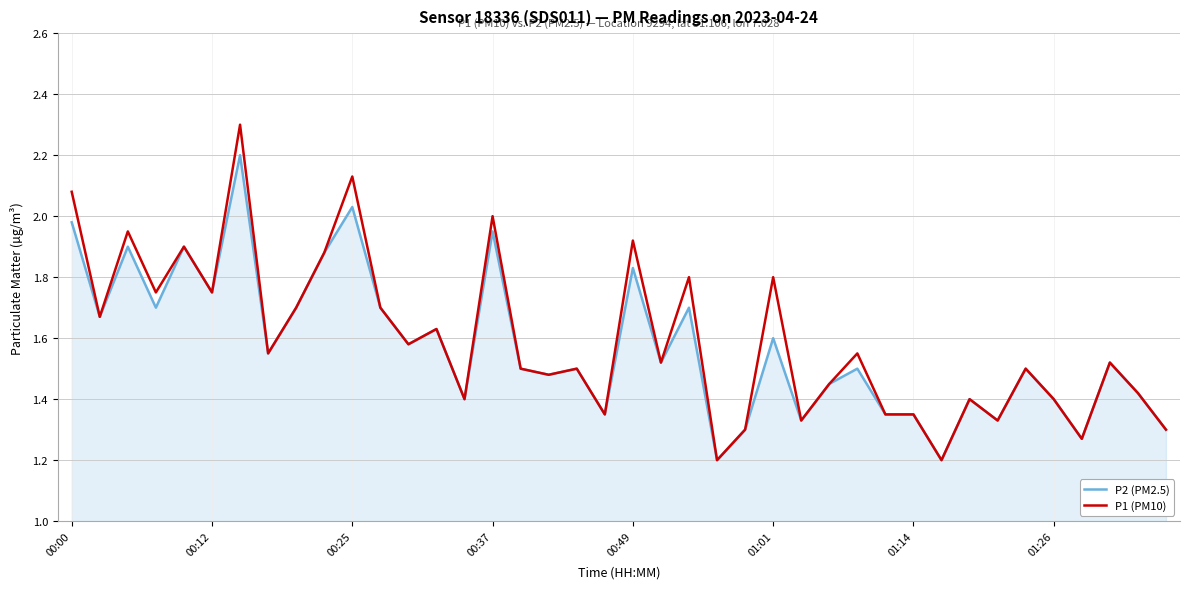

Rank the series by their maximum value, from highest to lowest.

P1 (PM10), P2 (PM2.5)